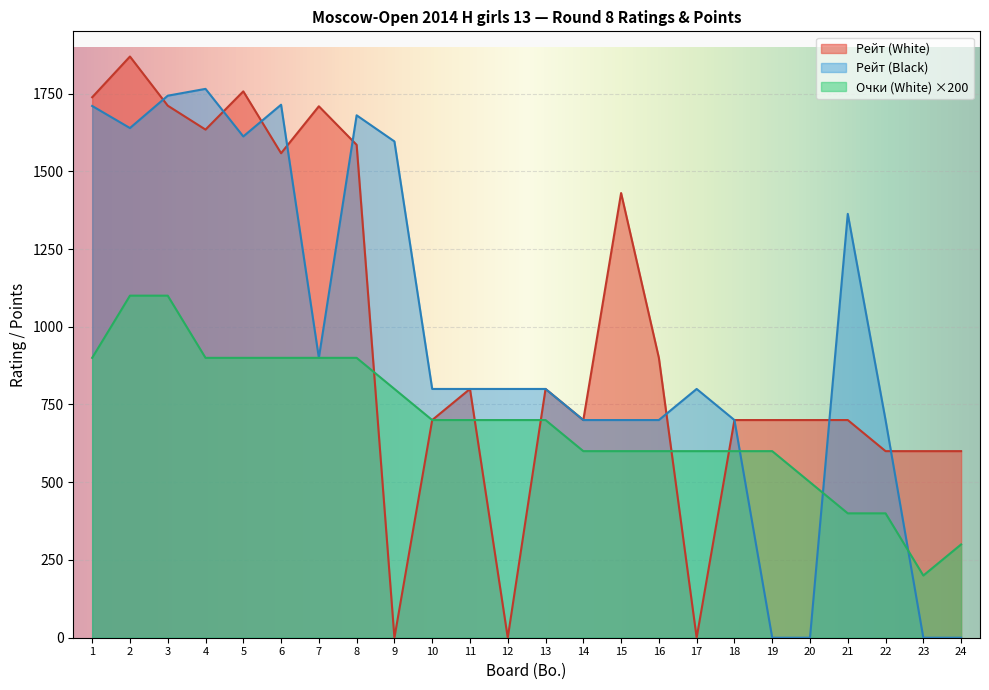

At how many categories does at least one series exceed 776?

17